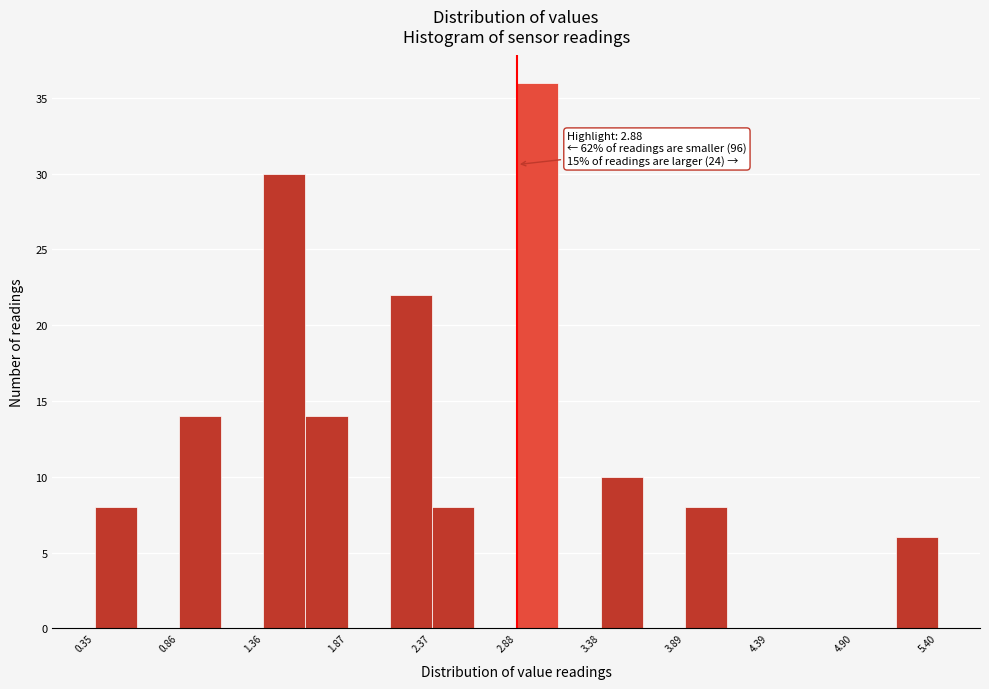

Around what value on the x-axis is the tallest bar? Give the approximate position of its centre, as read against the axis.

3.0